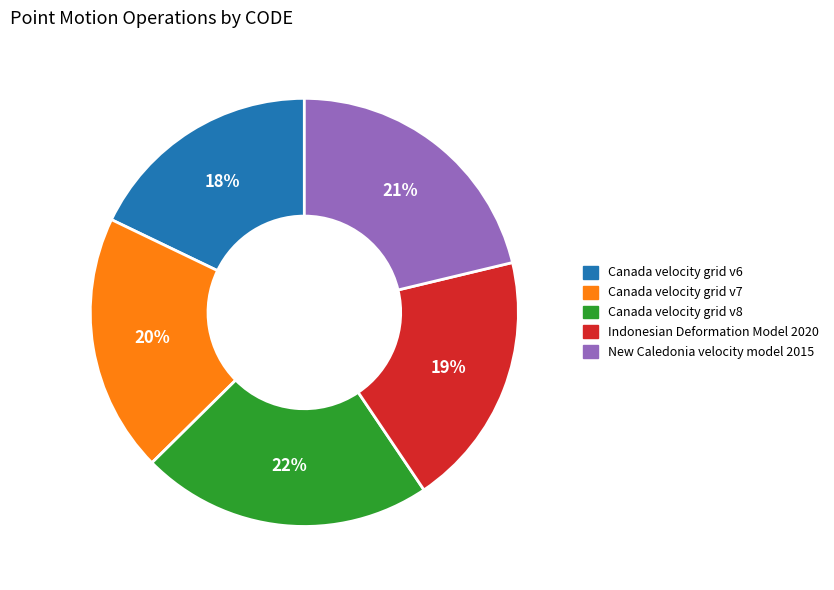

How many segments does this pie chart have?

5